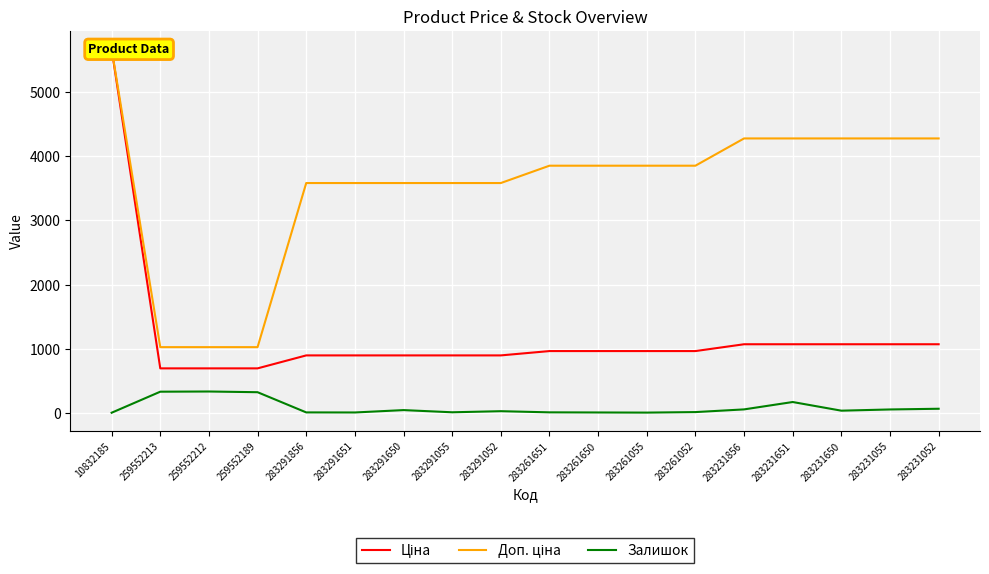

Is the value of Ціна at 283231055 greater than the value of Залишок at 283231651?

Yes